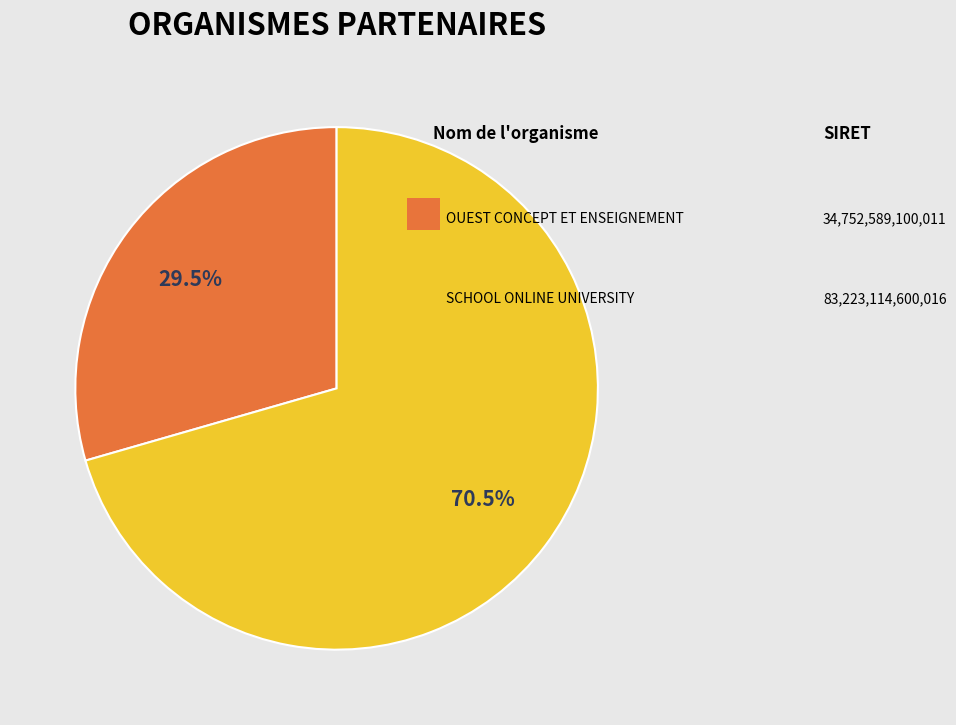

How many segments does this pie chart have?

2